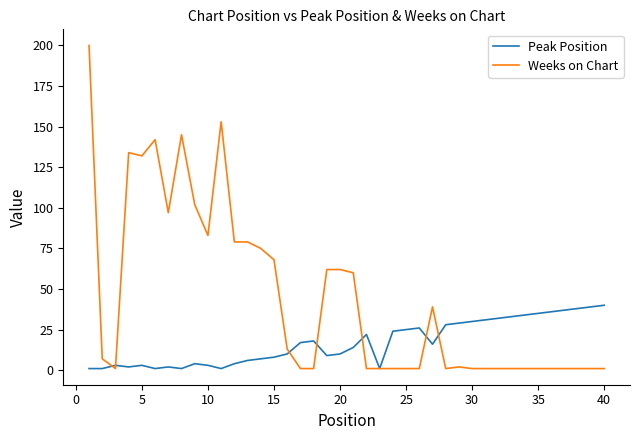

Rank the series by their maximum value, from lowest to highest.

Peak Position, Weeks on Chart